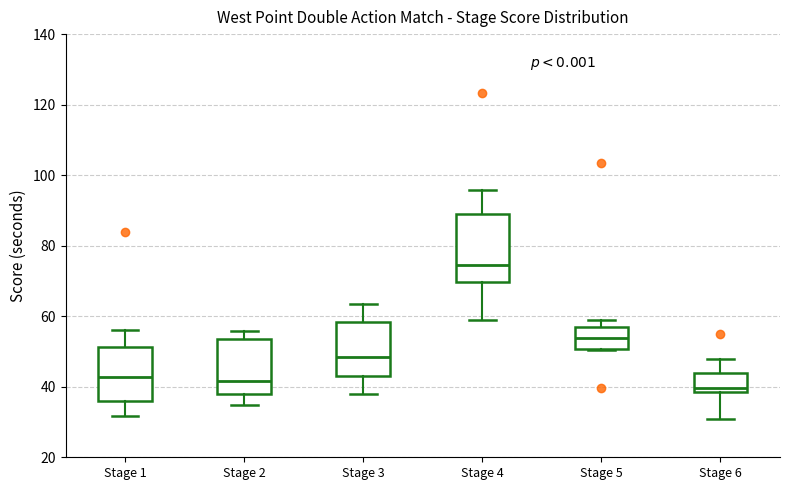

Which box's median line is the lowest?

Stage 6